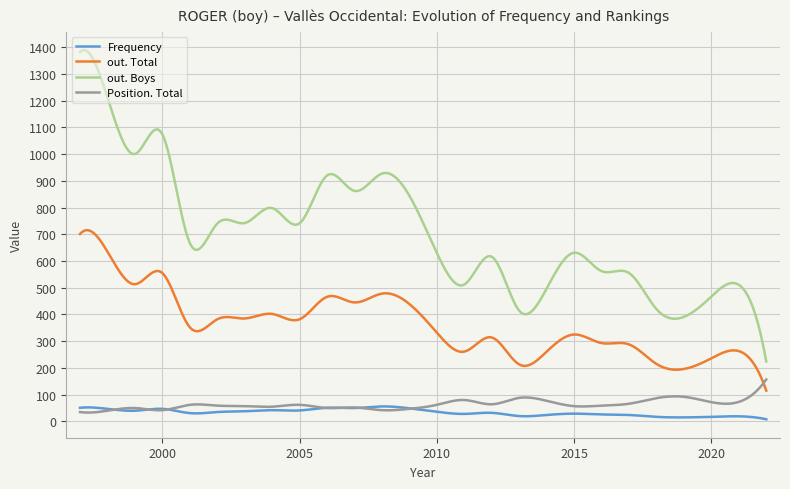

True or false: Position. Total and out. Boys cross at least once.

False